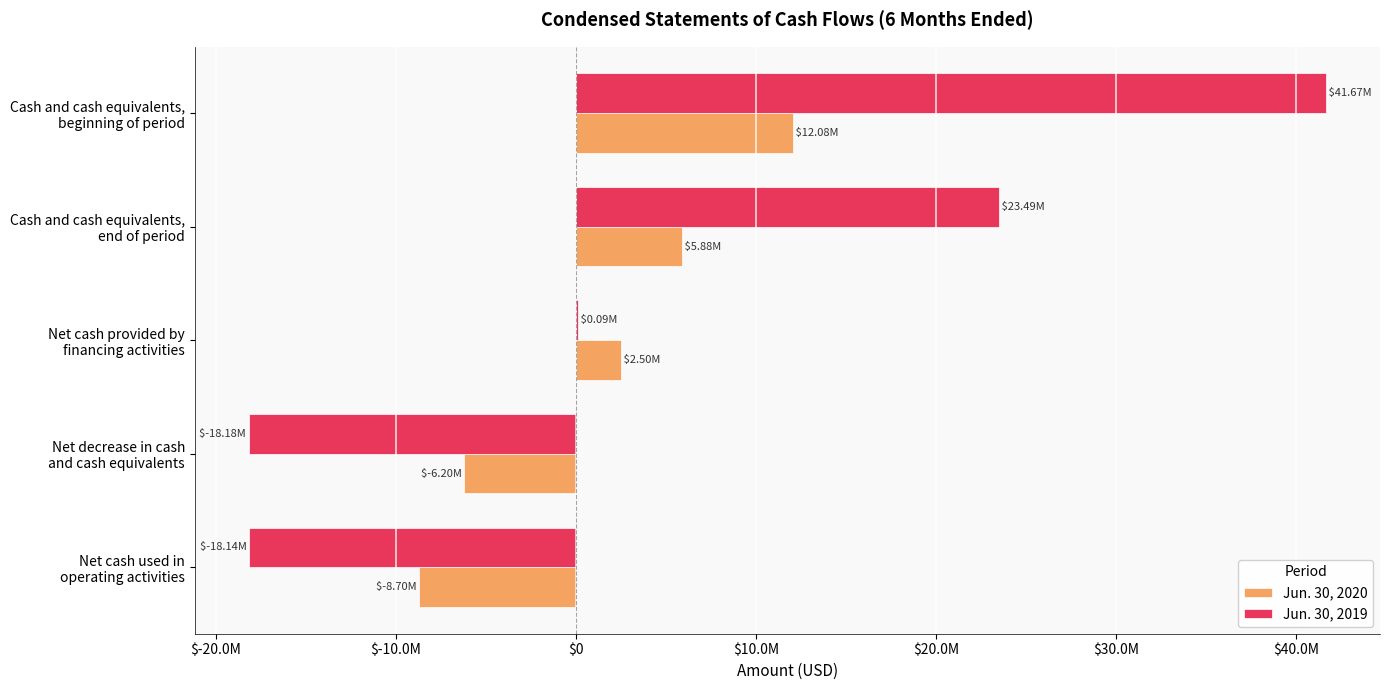

List the series in order of their peak value, highest first.

Jun. 30, 2019, Jun. 30, 2020